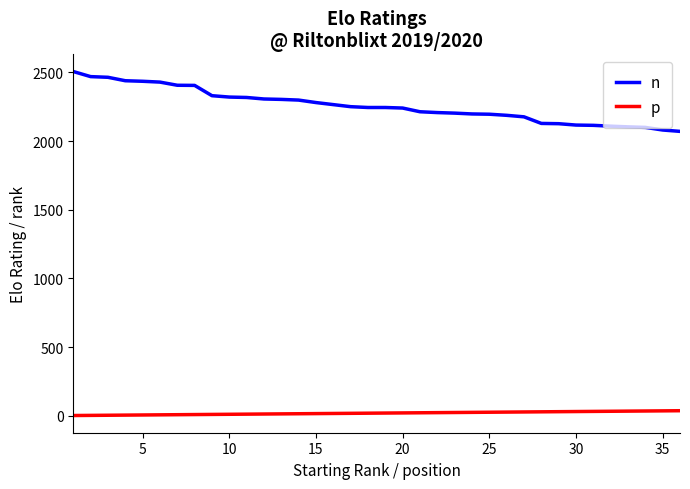

Is this an area chart (filled region under the line)?

No